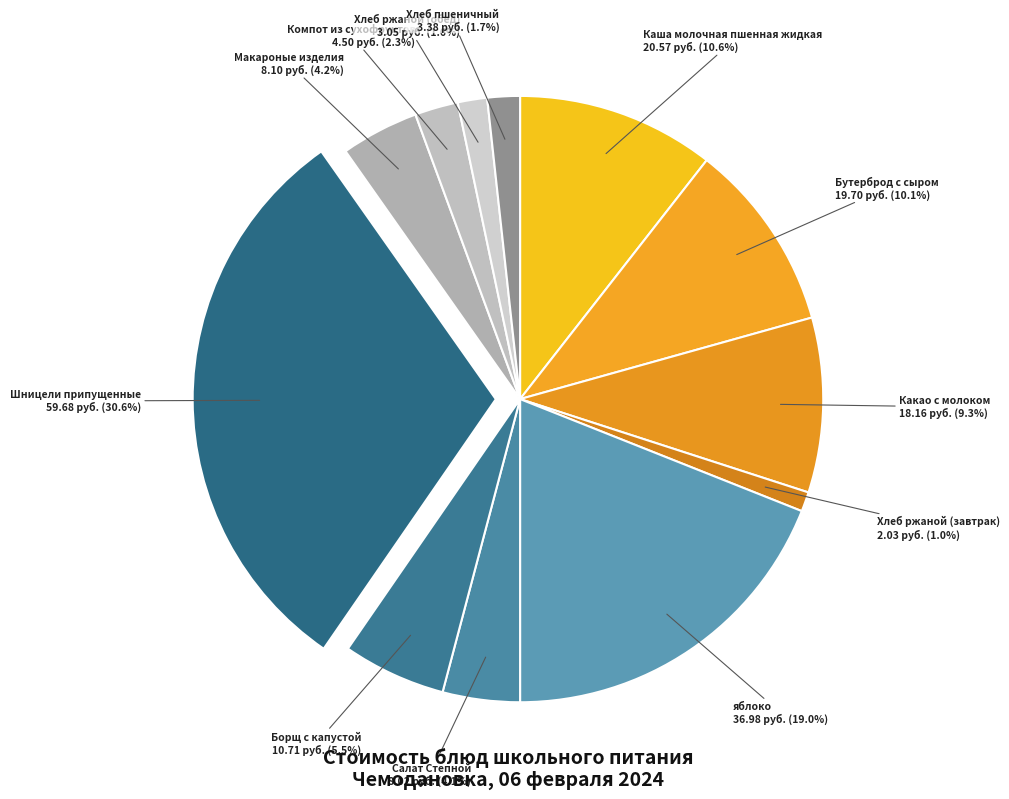

To the nearest percent, what is the average slice percentage?

8%